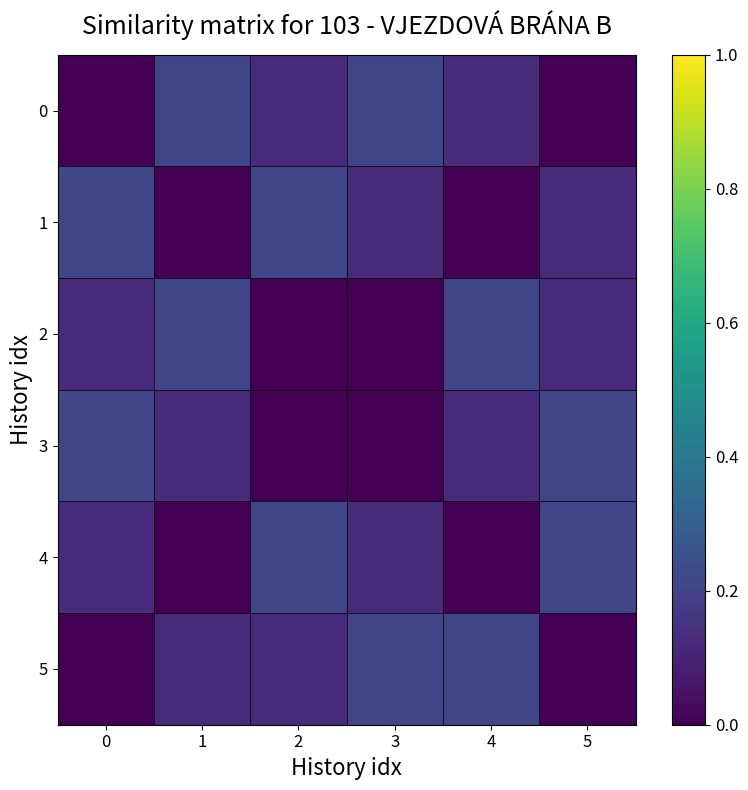

Between 0 and 2, which is larger?

2